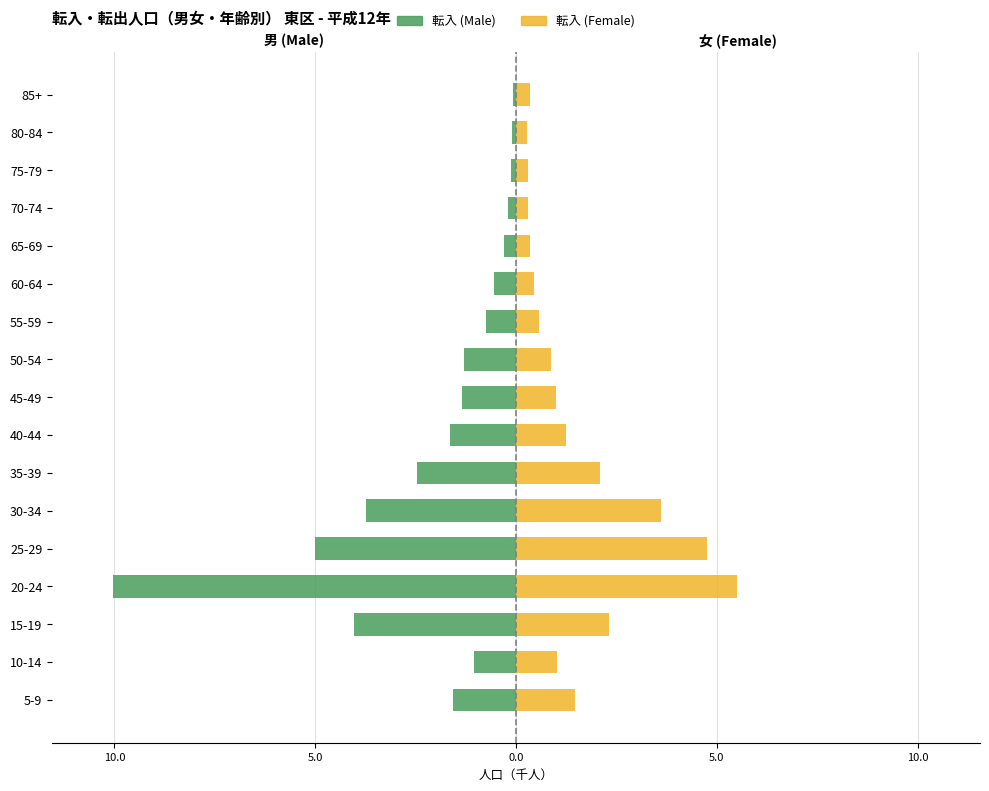

Between 35-39 and 50-54, which series saw the biggest shift?

転入 (Female)